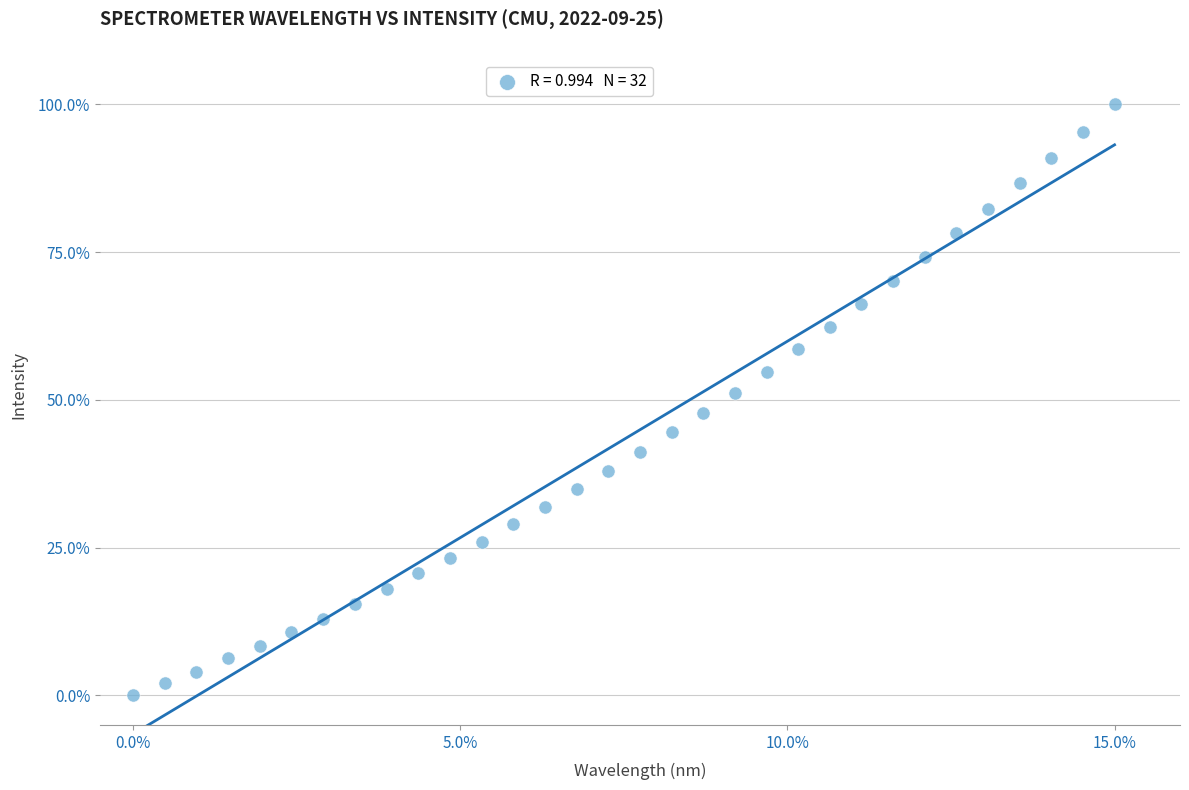

What is the range of X values (max minus min)?

15.0